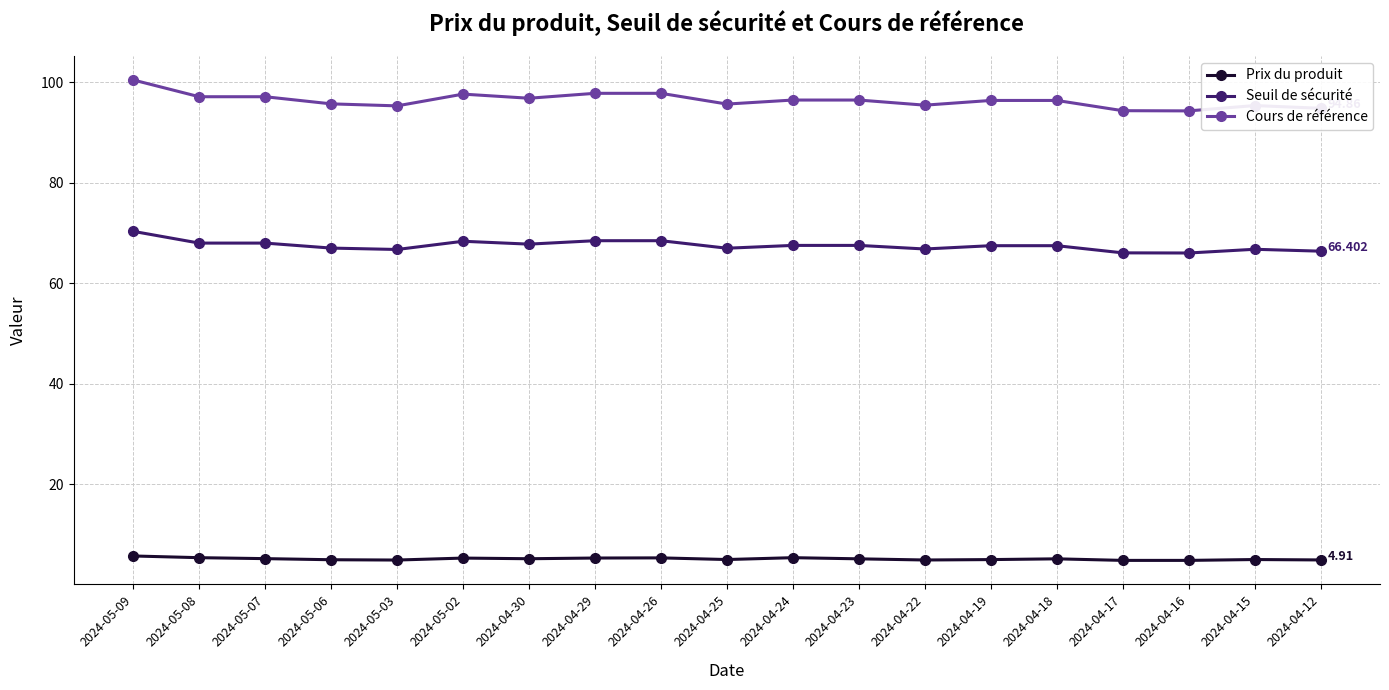

What value does the Cours de référence series have at 2024-04-23?

96.5